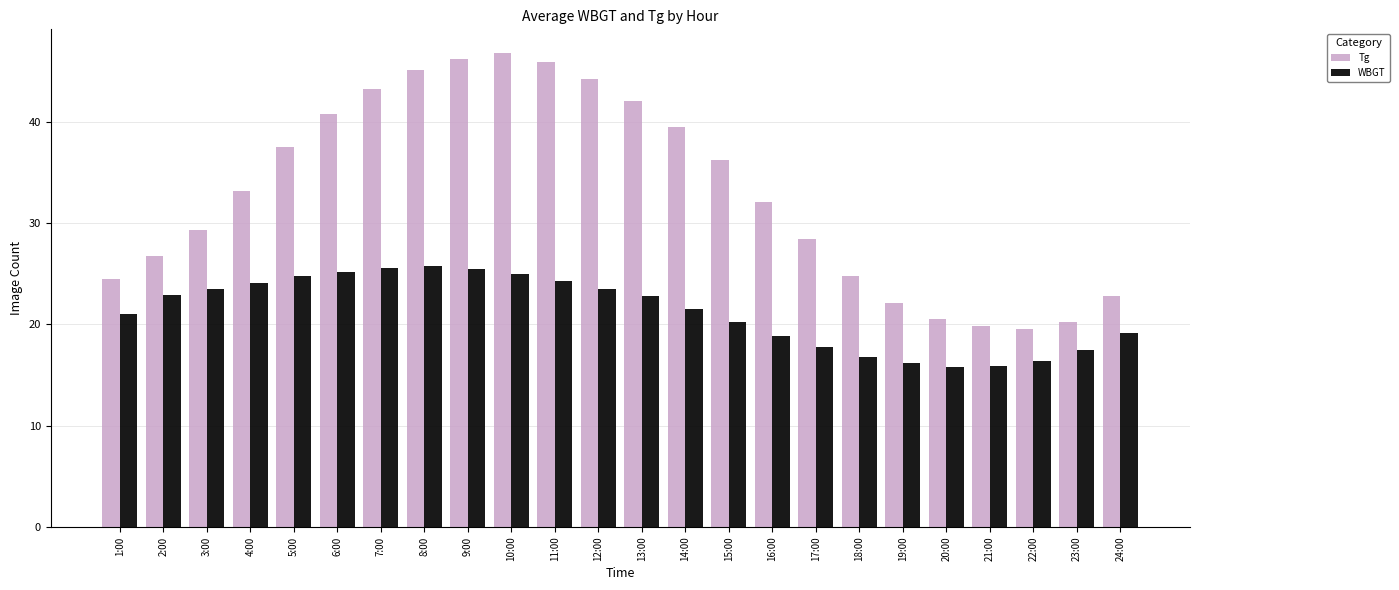

What is the difference between the maximum and second lowest values in the WBGT series?

9.9